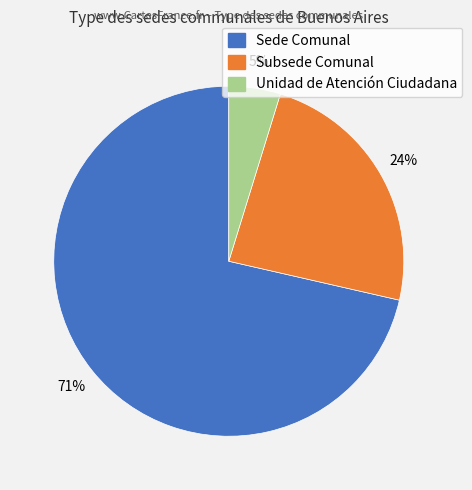

Approximately how many times larger is the value at Unidad de Atención Ciudadana compared to Subsede Comunal?

0.2